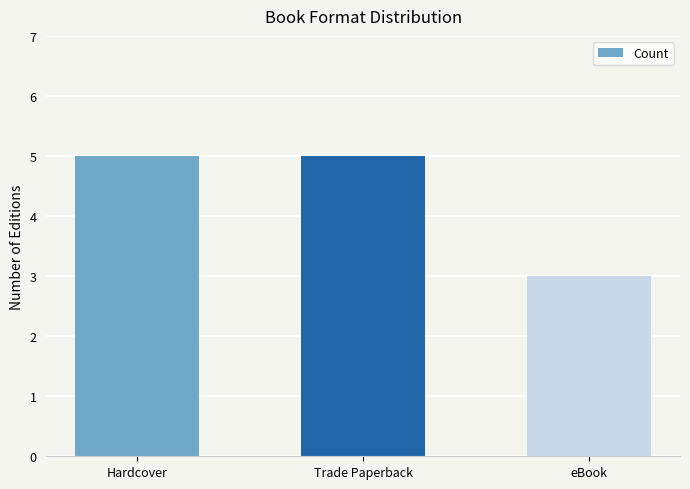

What is the approximate value at Hardcover?

5